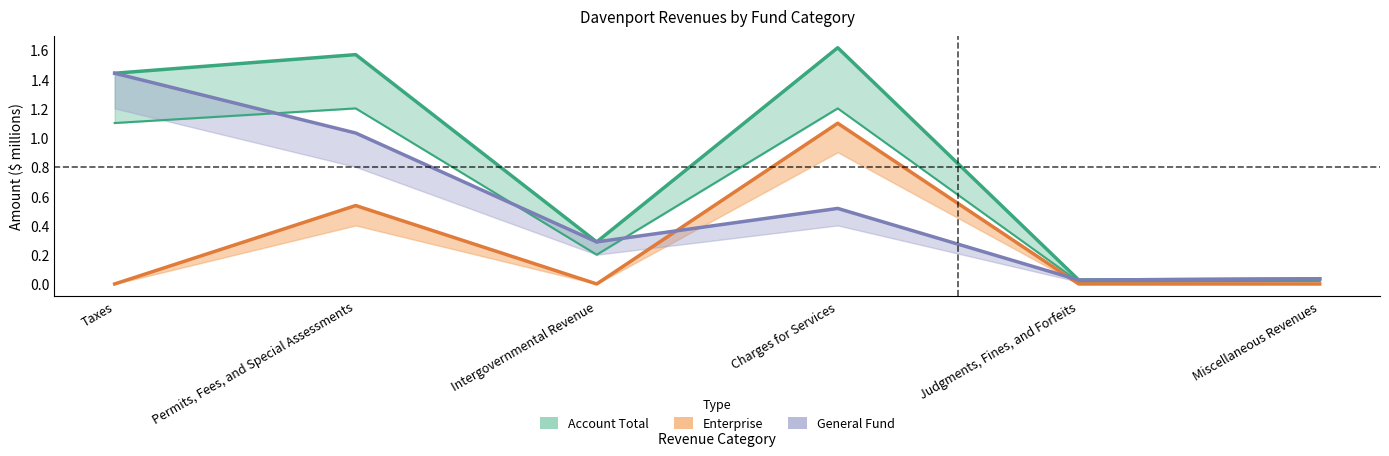

How many series are shown in this chart?

3